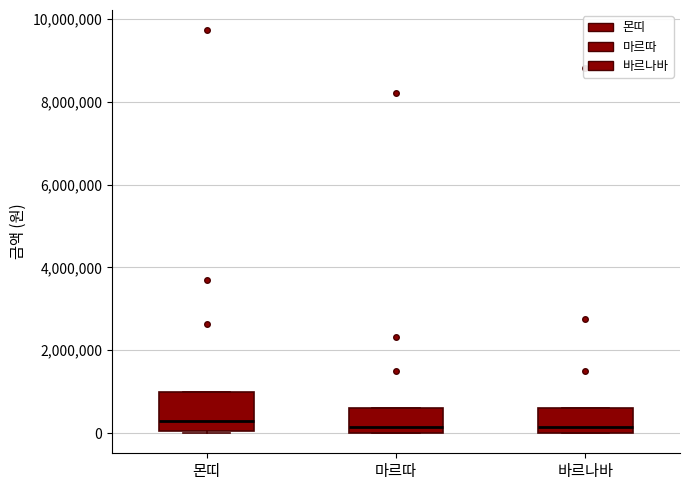

Reading left to right, transcribe this box plot: for each box, give where its median line is, the range the box spans, and where its two whiskers end, as read against the y-axis. The values are not printed on the chart, so give them approximately, as read against the axis.

몬띠: median 400000, box 0 to 1000000, whiskers 0 to 1000000
마르따: median 200000, box 0 to 600000, whiskers 0 to 600000
바르나바: median 200000, box 0 to 600000, whiskers 0 to 600000